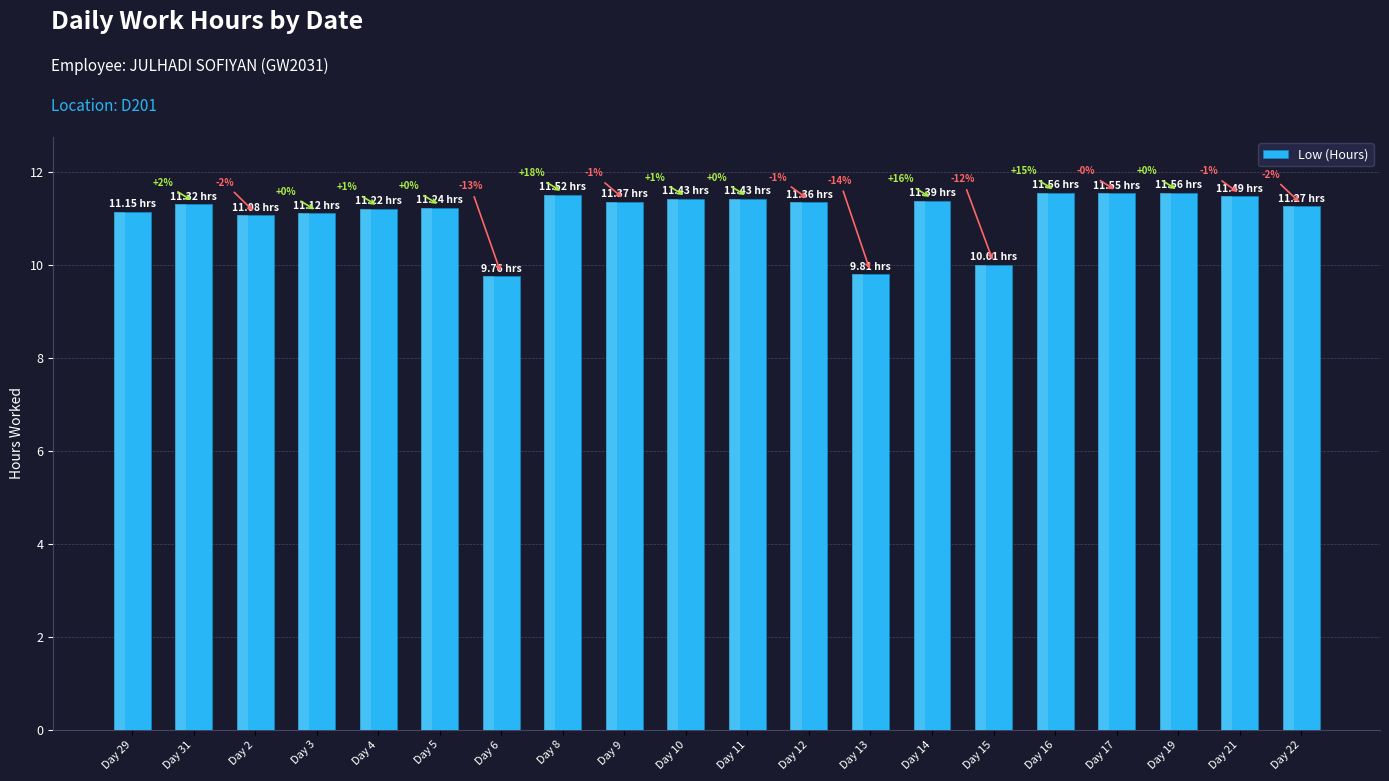

What is the difference between the maximum and minimum values?

1.8